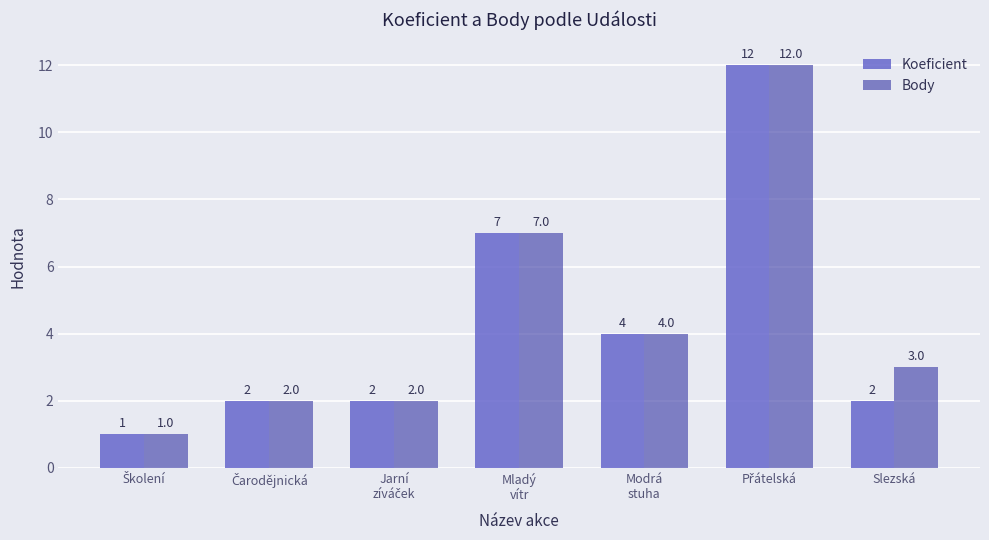

Rank the series by their average value, from lowest to highest.

Koeficient, Body